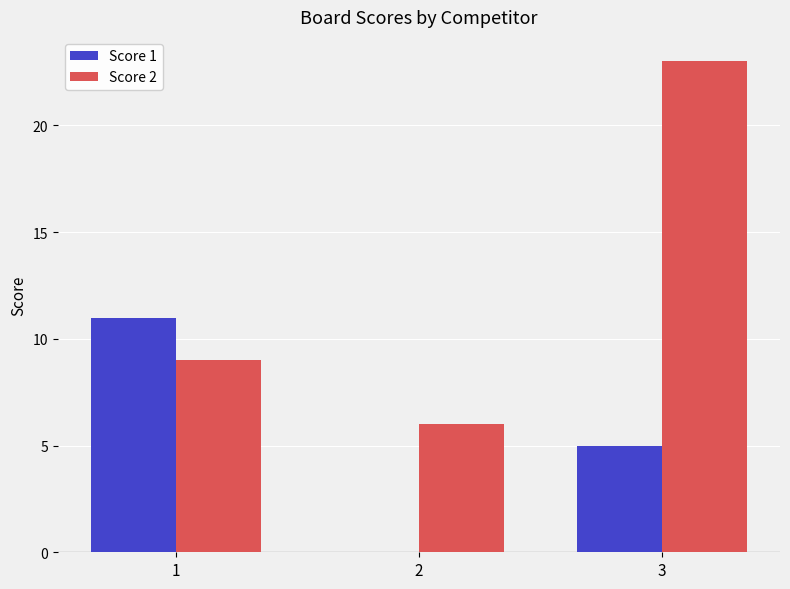

At which category is the sum across all series the highest?

3